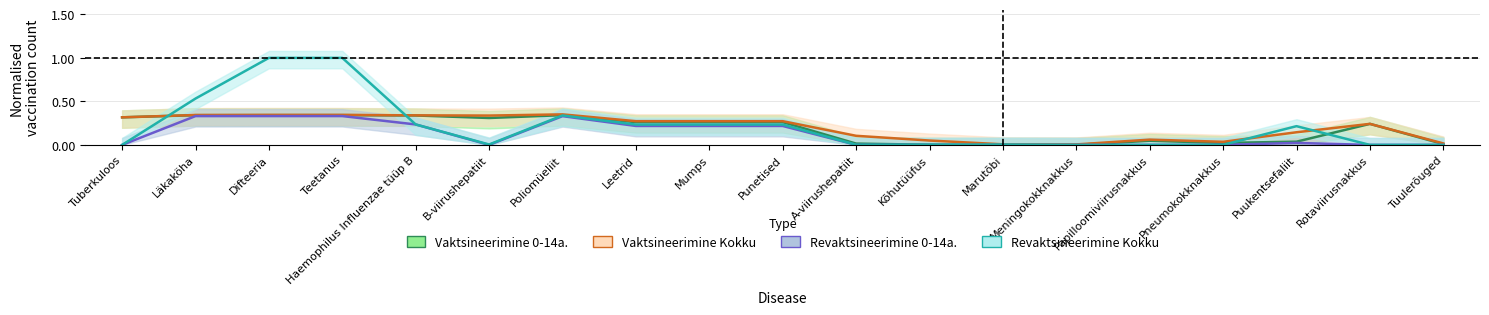

True or false: Vaktsineerimine 0-14a. and Vaktsineerimine Kokku cross at least once.

False